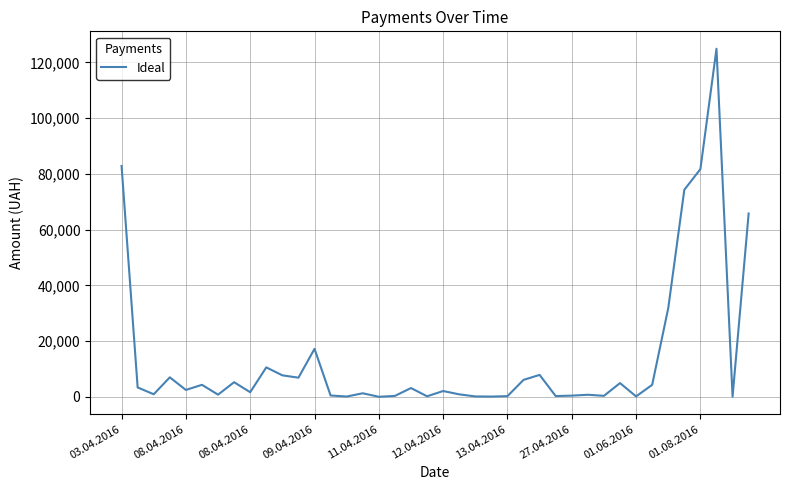

What is the greatest value displayed?

124904.8